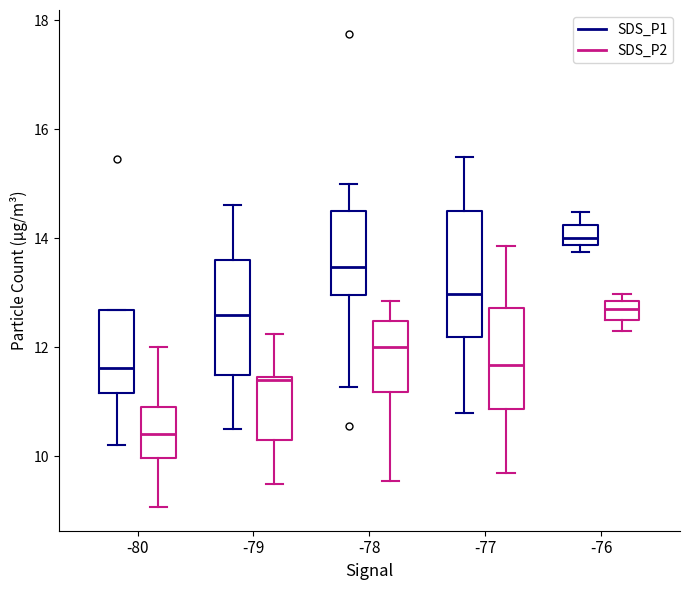

Which box's median line is the lowest?

-80 (SDS_P2)